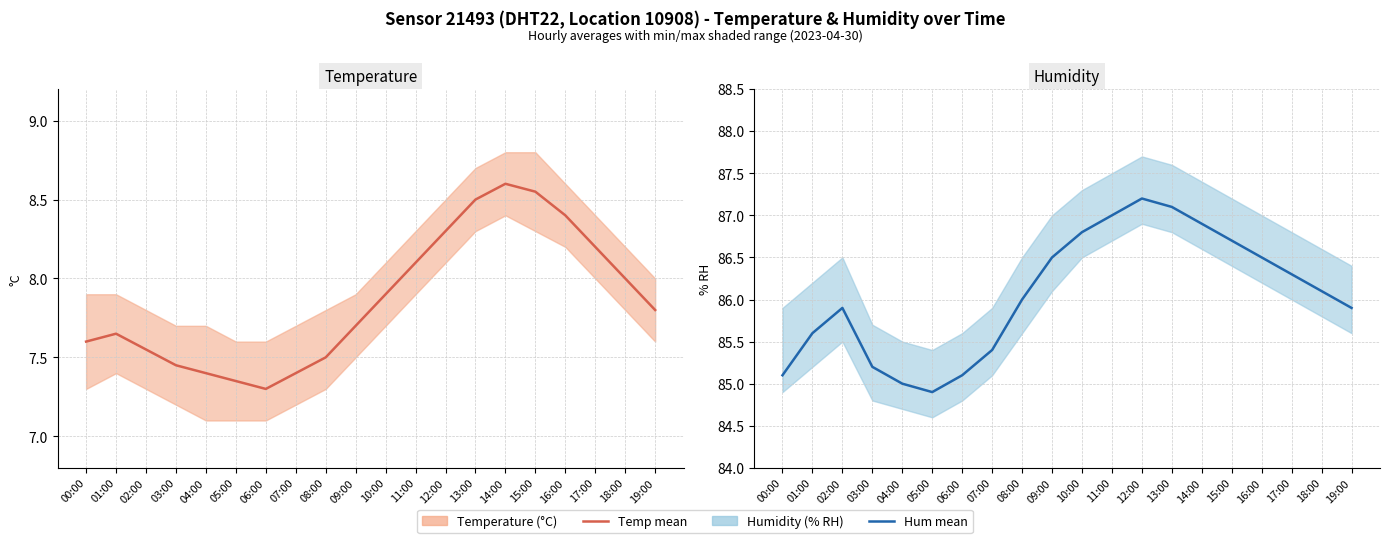

The value of humidity at 02:00 is 118.5. True or false?

False